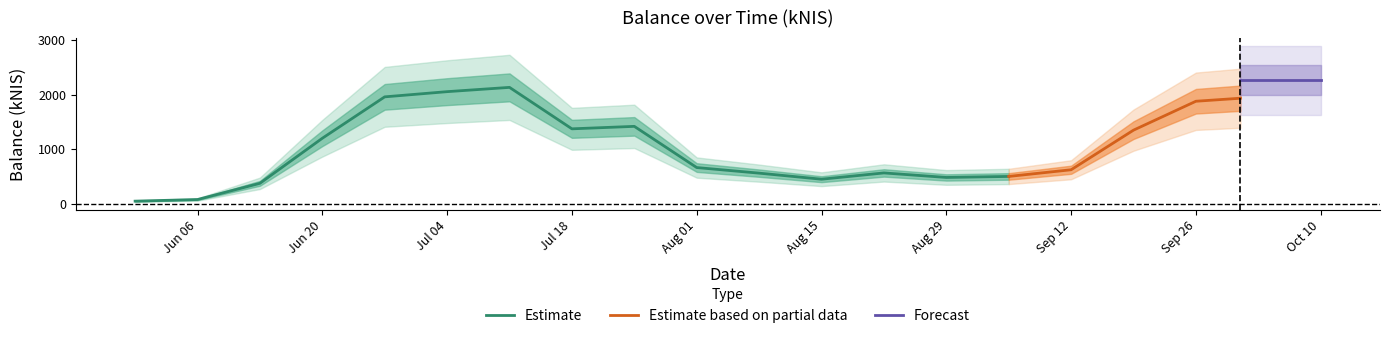

At which category does the data reach its first local peak?

2024-07-11